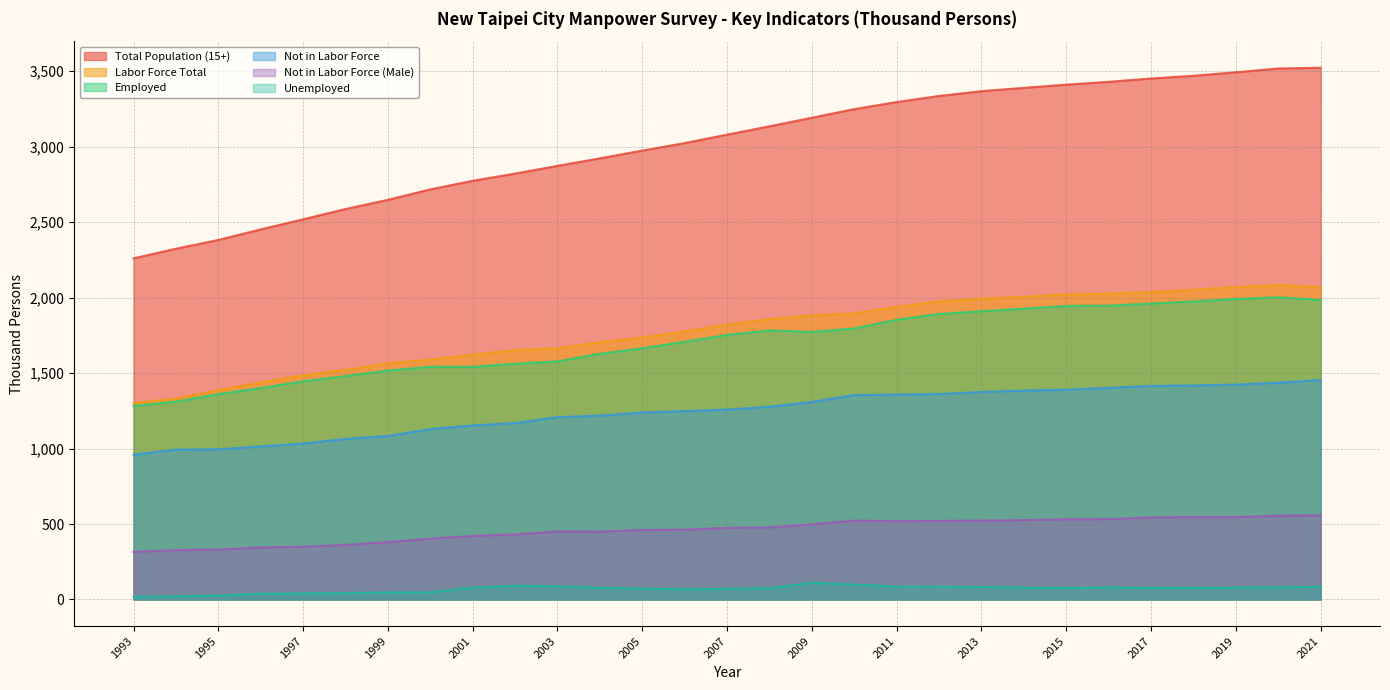

Which series changed the most between 1999 and 2009?

Total Population (15+)